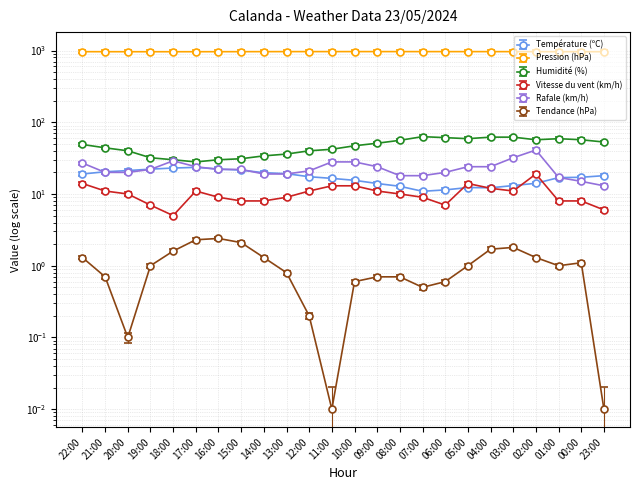

True or false: Pression (hPa) and Humidité (%) intersect in this chart.

False